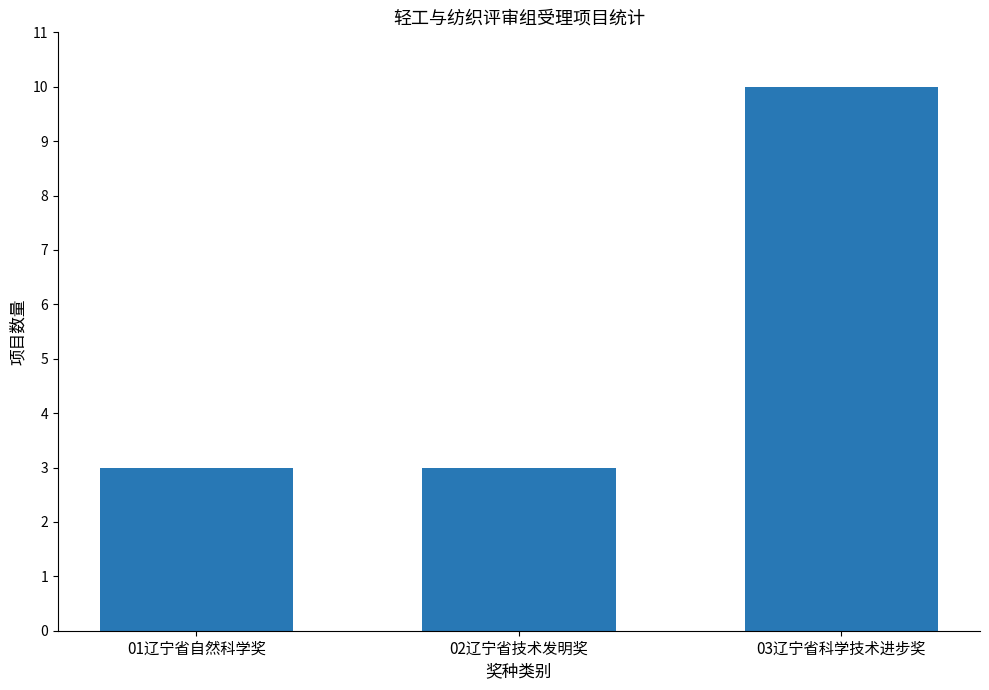

What is the label of the 2nd bar from the left?

02辽宁省技术发明奖